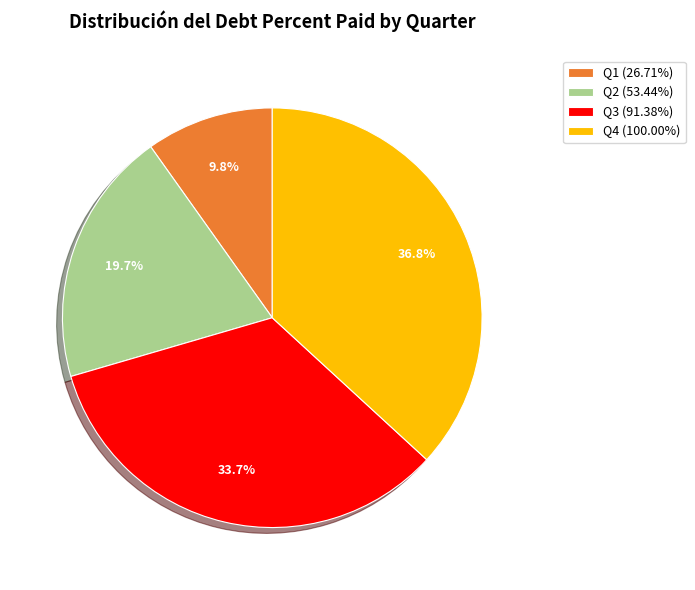

How much of the chart is everything except Q1 (26.71%)?

90.2%